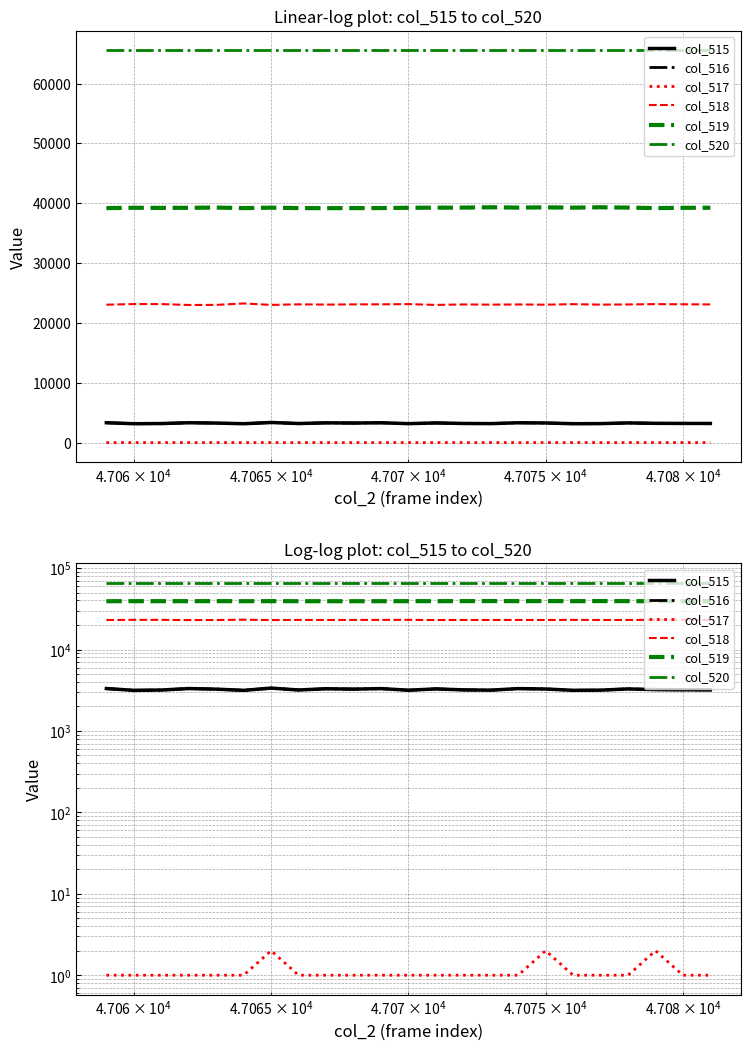

Which series has the largest total across all categories?

col_520